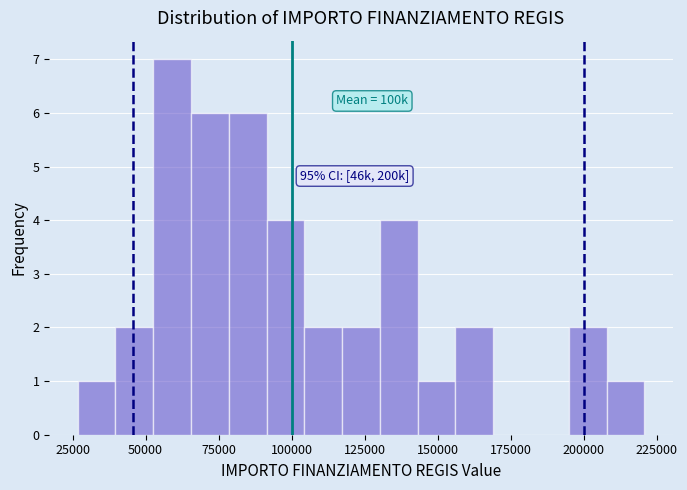

Read against the x-axis, roughly where is the centre of the tallest bar?

60000